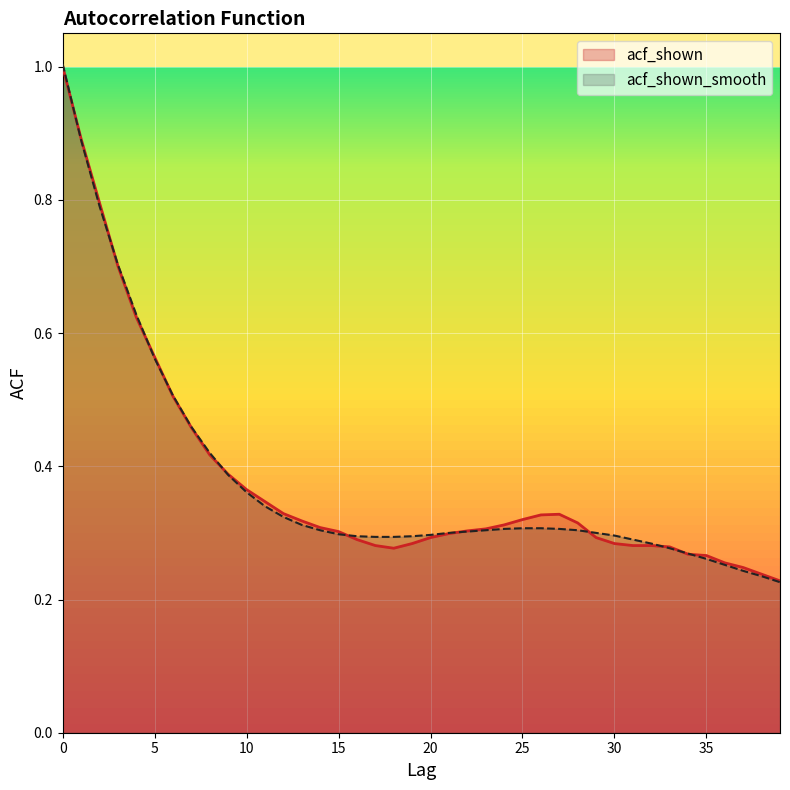

True or false: acf_shown has a value of 0.3 at 29.

True